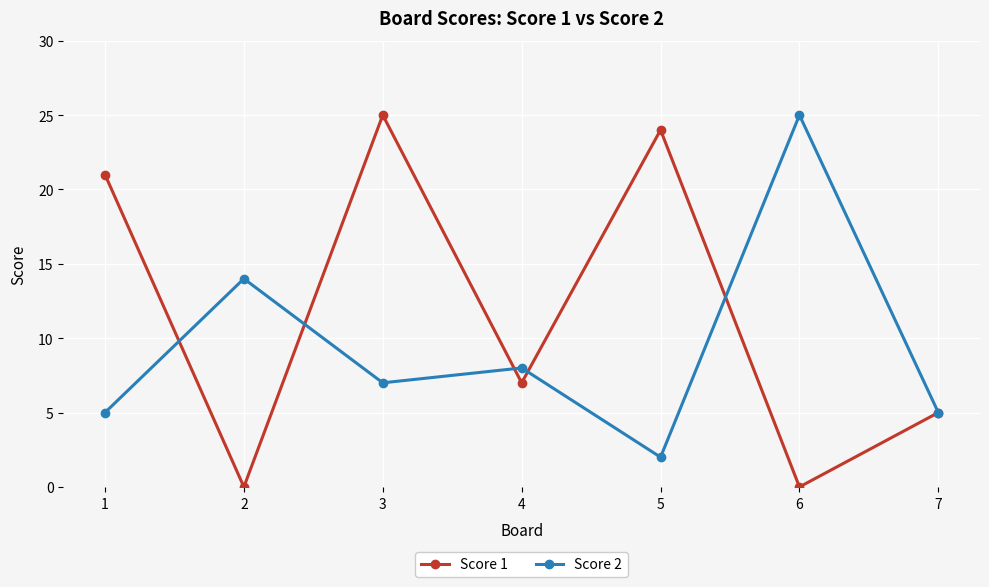

What are all the series names shown in the legend?

Score 1, Score 2